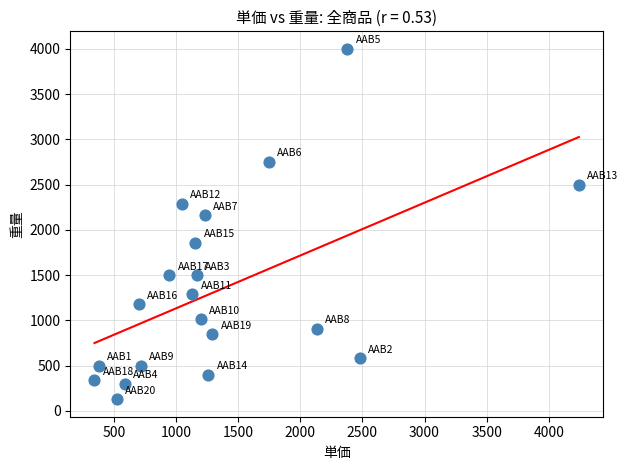

What Y value in the scatter plot is closest to 2064?

2160